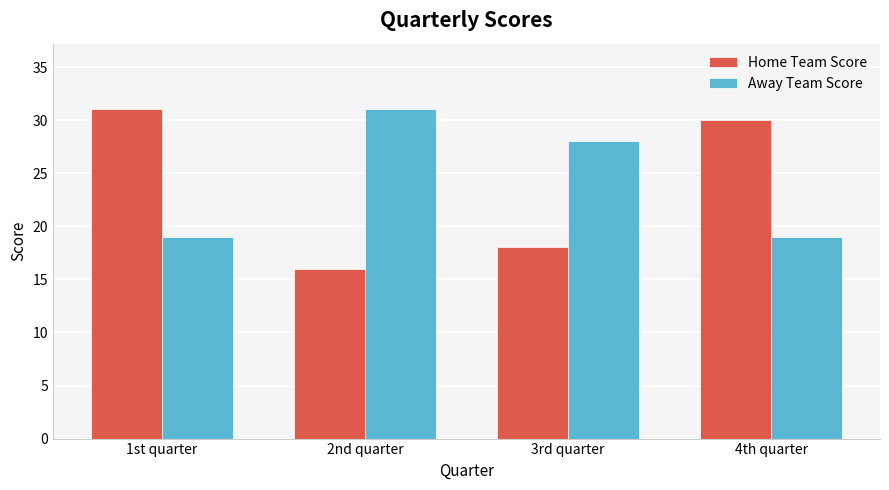

List the series in order of their overall mean, highest first.

Away Team Score, Home Team Score